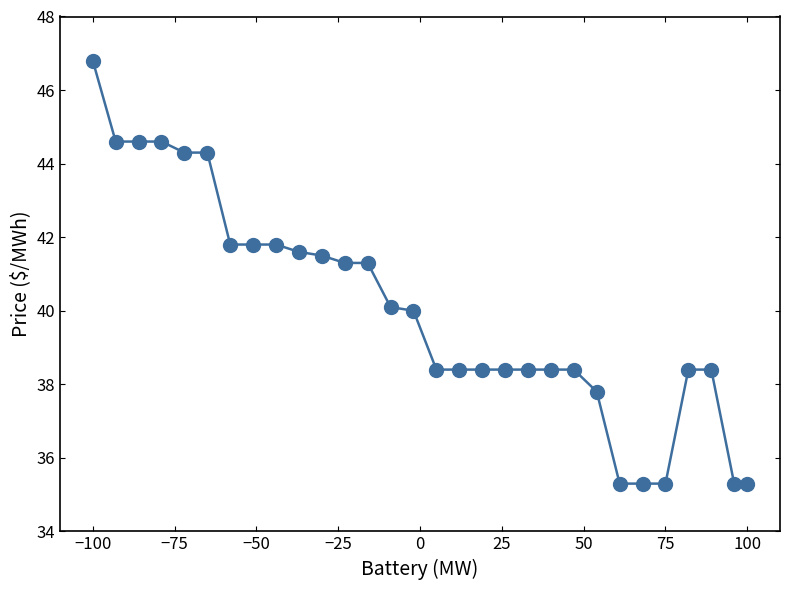

How many data points are less than 40?

15